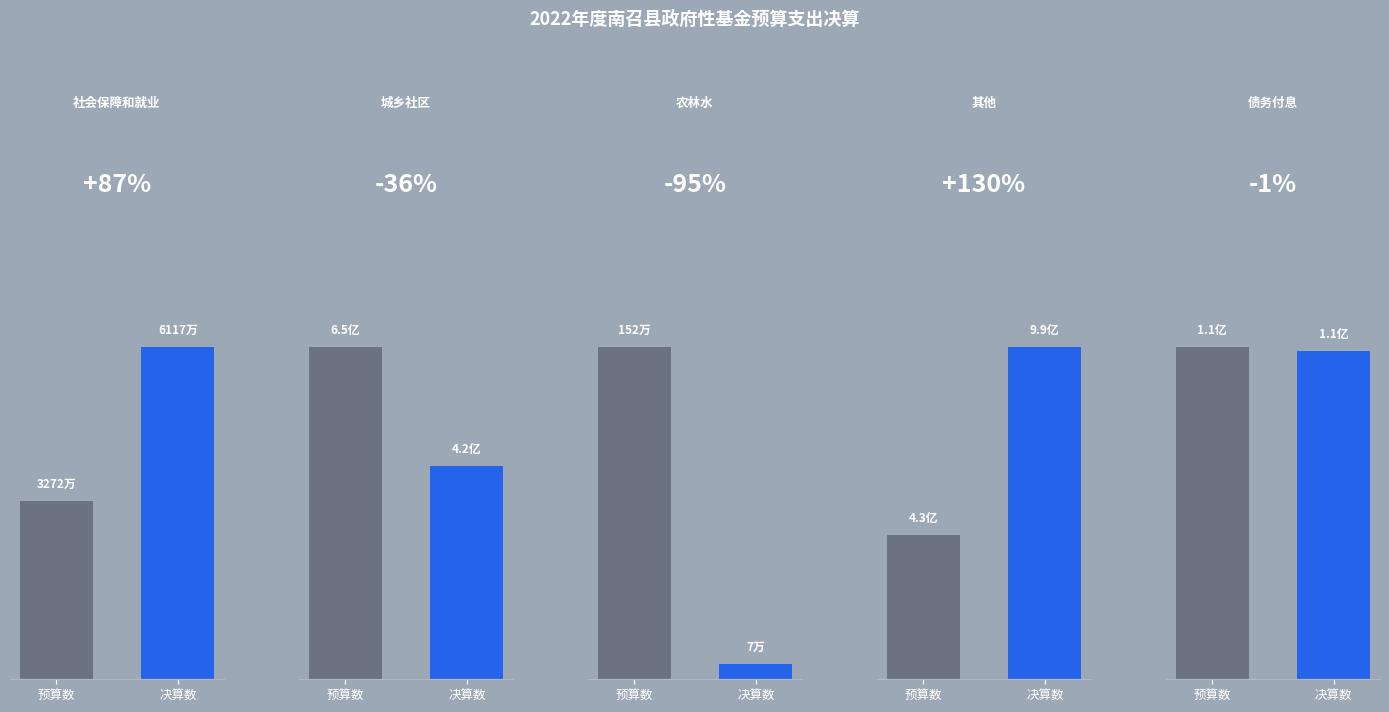

Which series has the largest range (max minus min)?

决算数